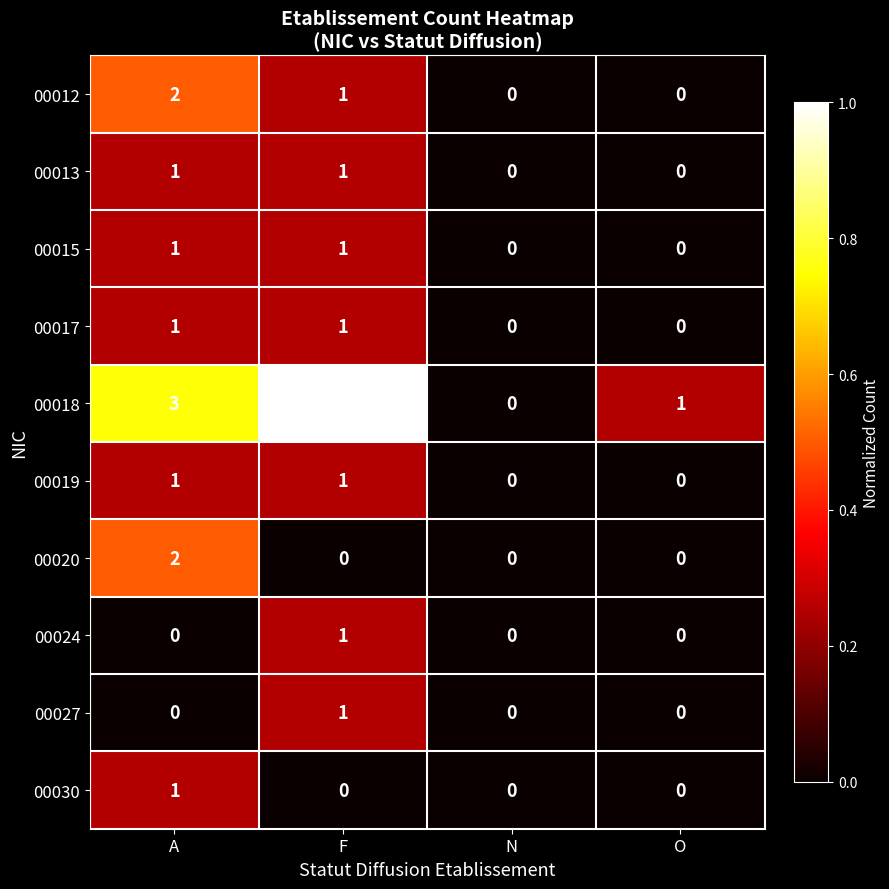

What is the maximum value shown in the chart?

4